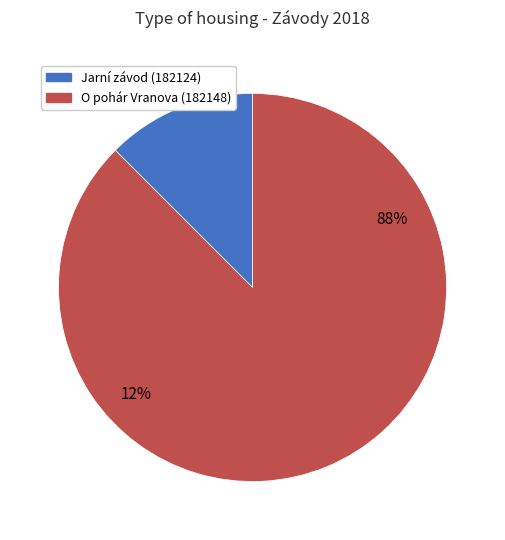

What is the total percentage of 182124 and 182148?

100.0%